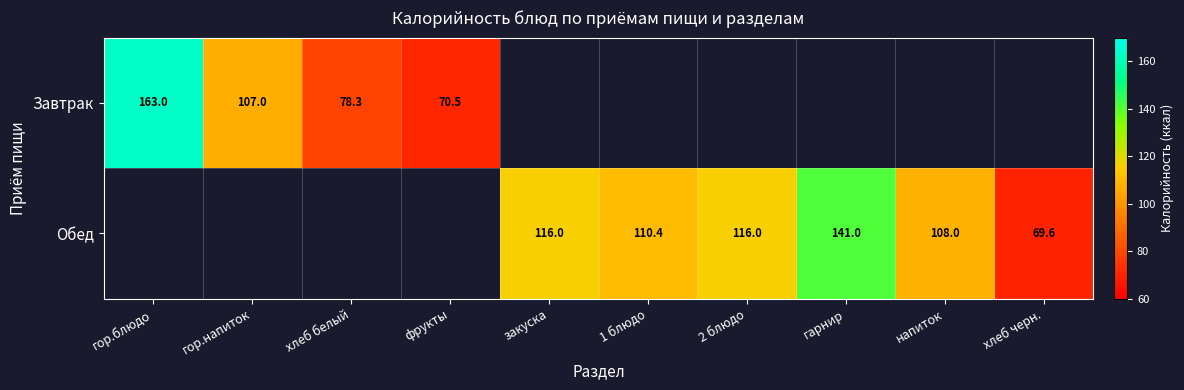

What is the maximum value shown in the chart?

163.0